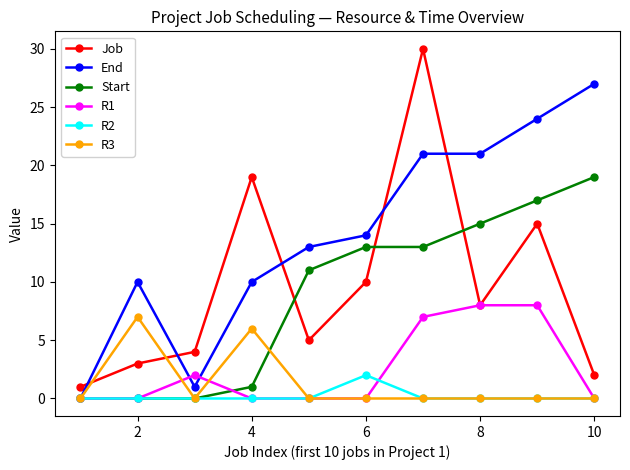

After their last crossing, which series has the higher values: Job or End?

End